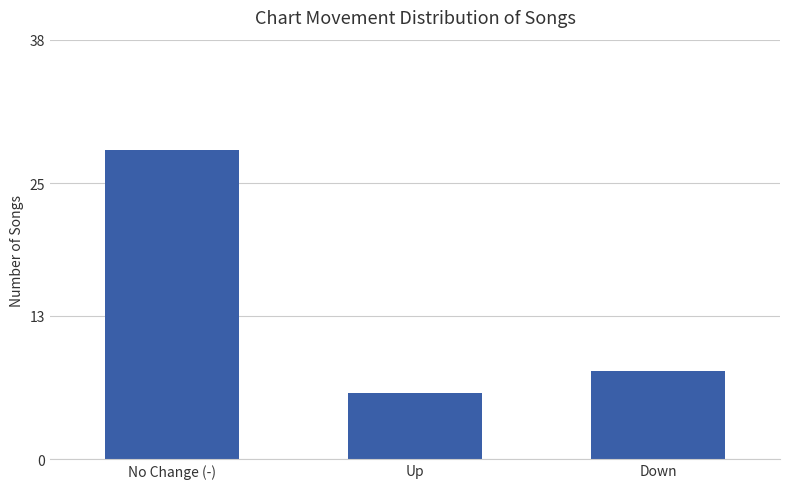

What is the label of the 3rd bar from the right?

No Change (-)